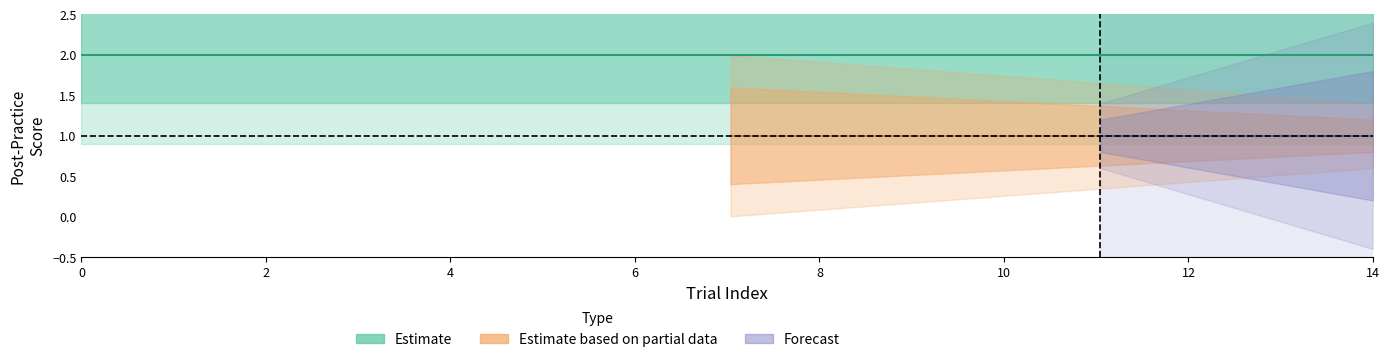

Between 6 and 12, which is larger?

6